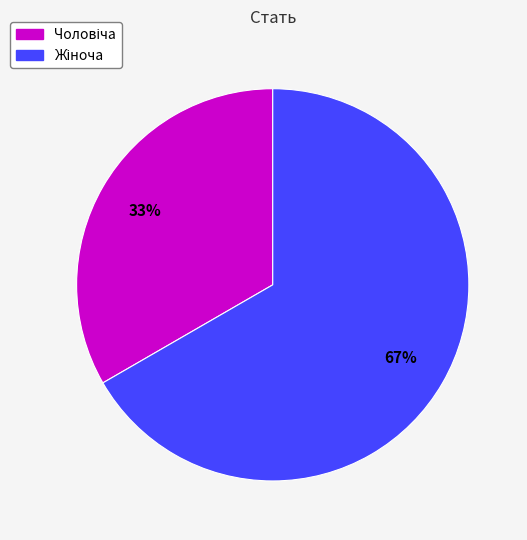

Is there any slice that represents more than half of the pie?

Yes